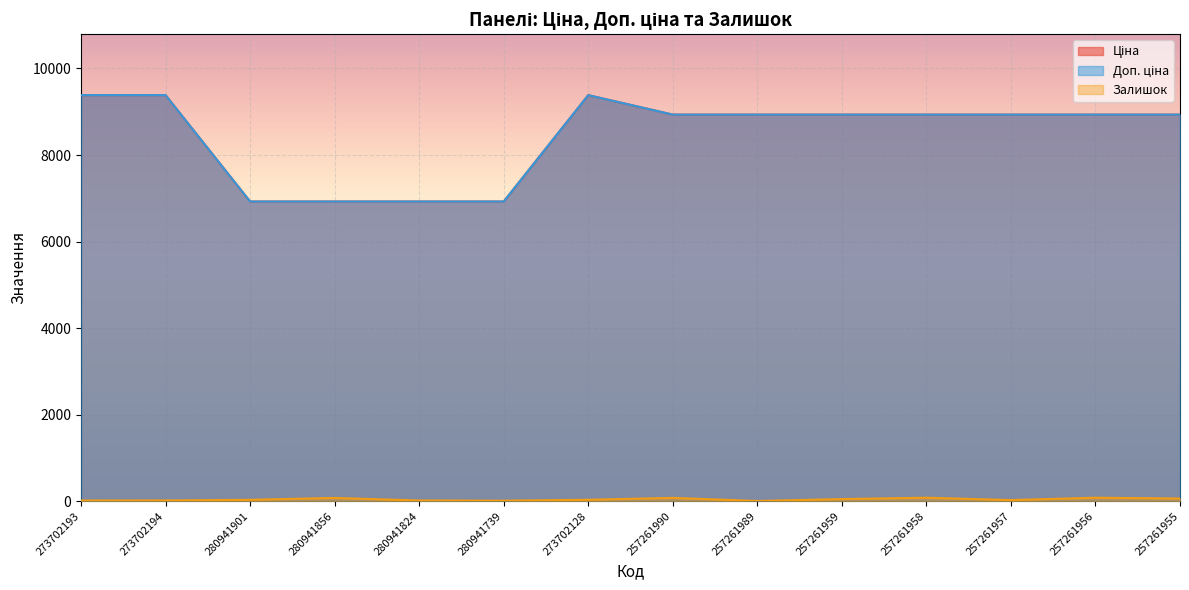

Where is Доп. ціна nearest to the value 8154?

257261990